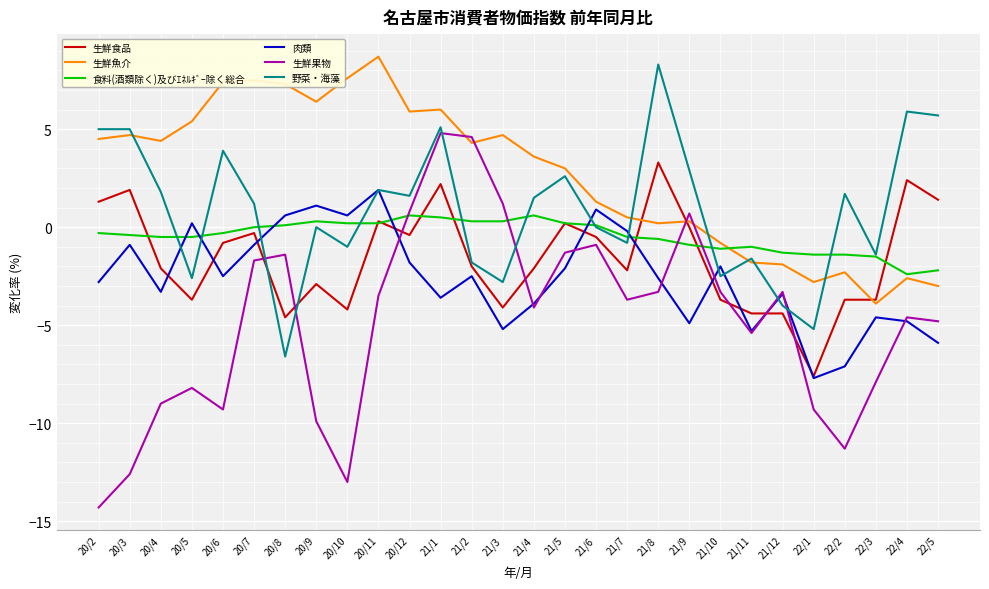

What is the average value of the 肉類 series?

-2.6